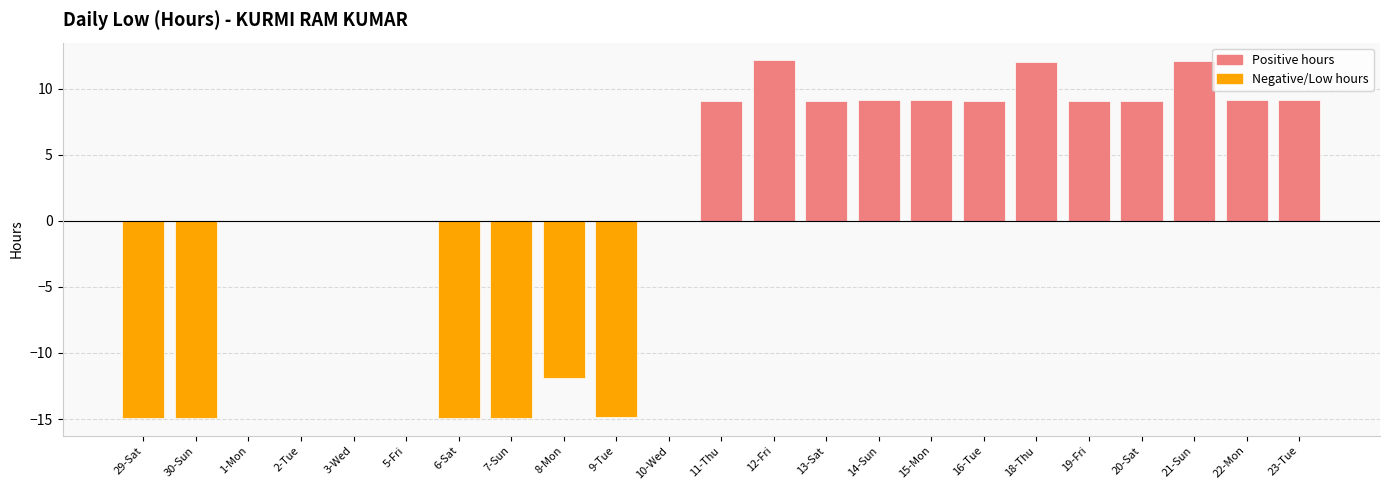

How many negative values does the Negative (Low) series have?

6